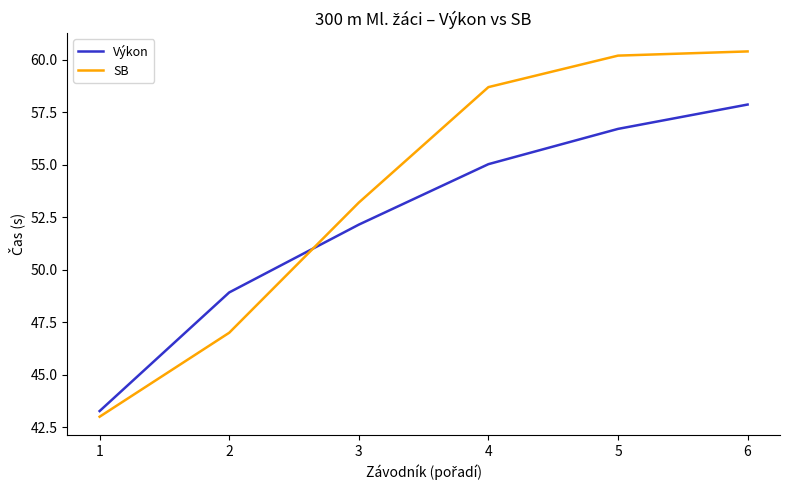

What is the sum of the SB values at 6 and 5?

120.6